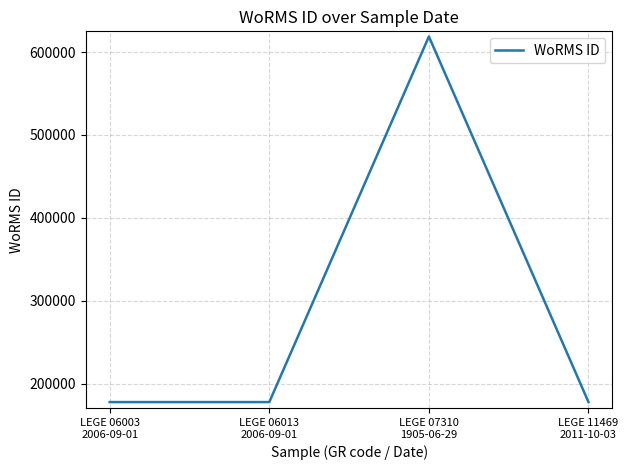

What is the sum of all values?

1151526